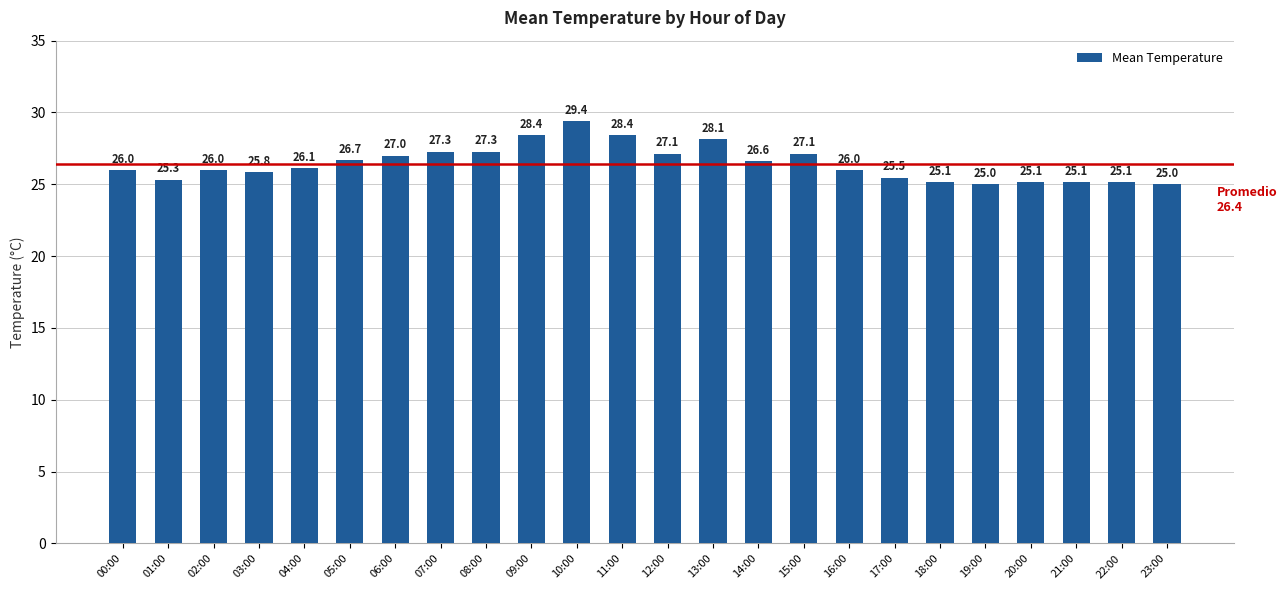

What is the difference between the second highest and minimum values?

3.4